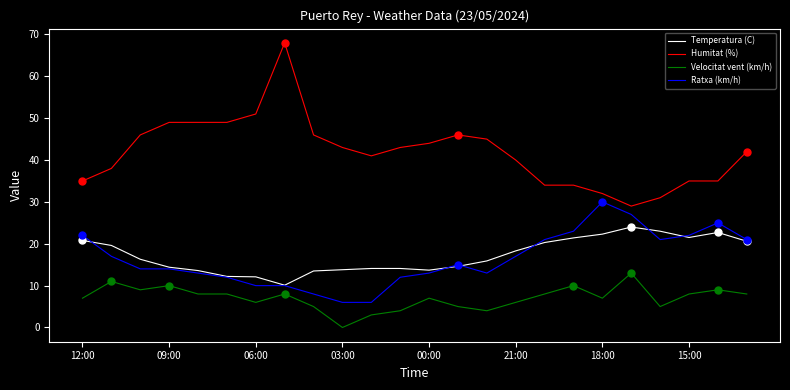

What is the difference between the second highest and second lowest values in the Ratxa (km/h) series?

21.0